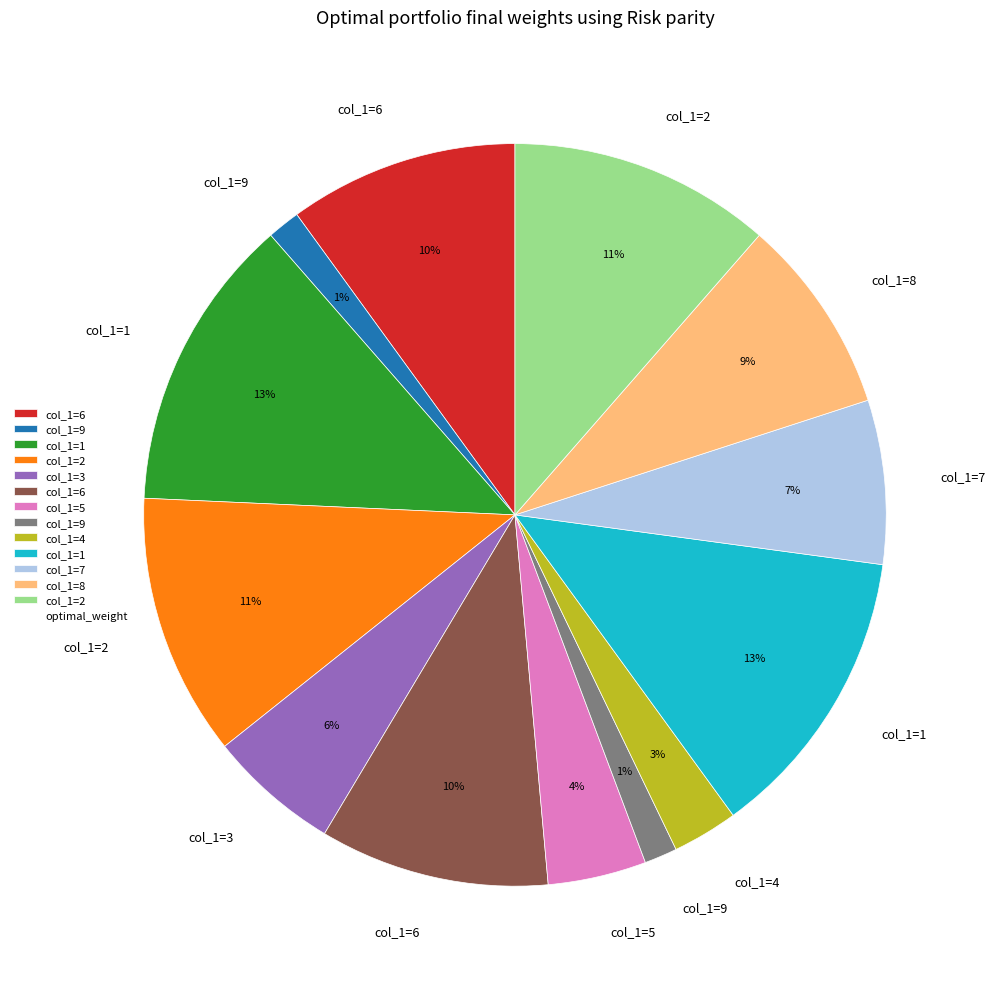

How many slices are in this pie chart?

13